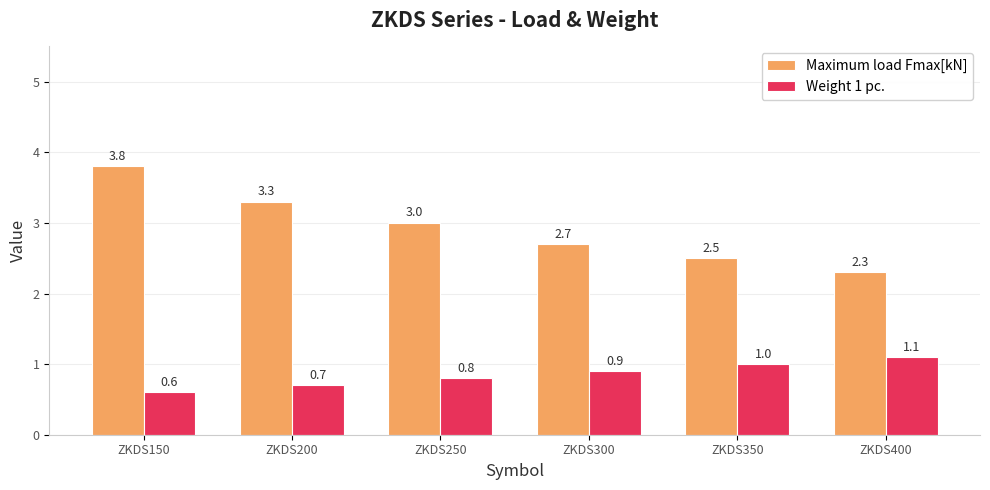

The Weight 1 pc. series shows 0.2 at ZKDS200. True or false?

False